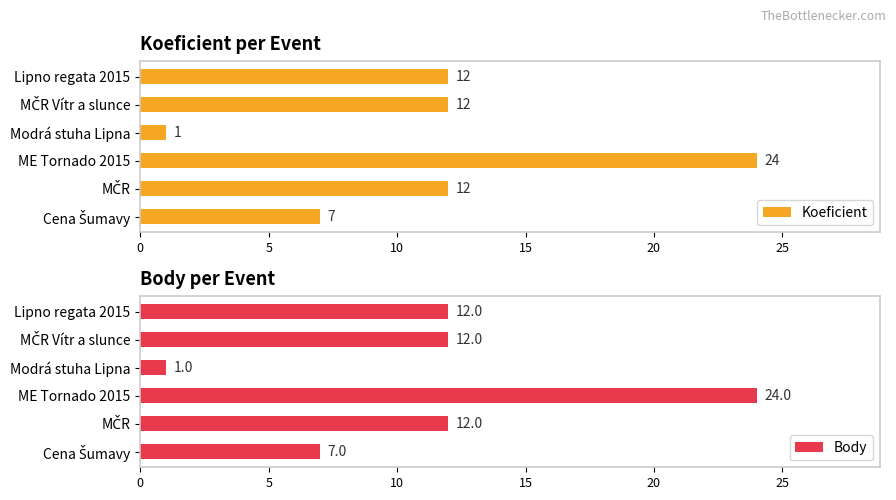

What is the sum of all Koeficient values?

68